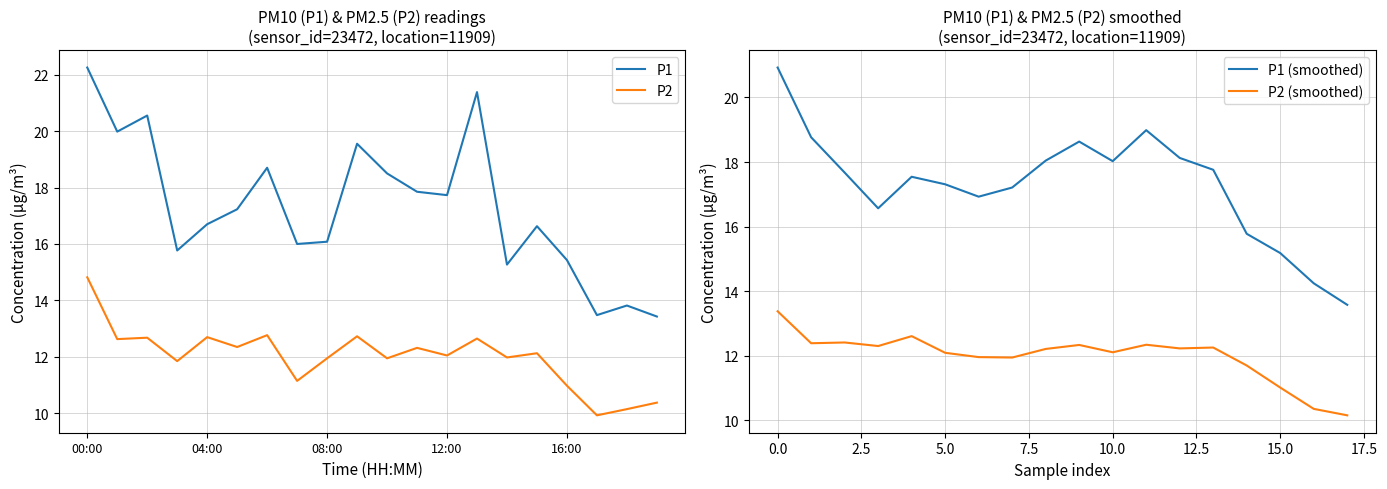

How many series are shown in this chart?

2